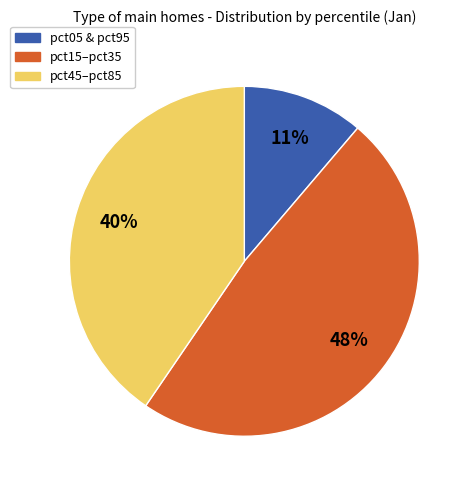

Does any single category account for the majority?

No